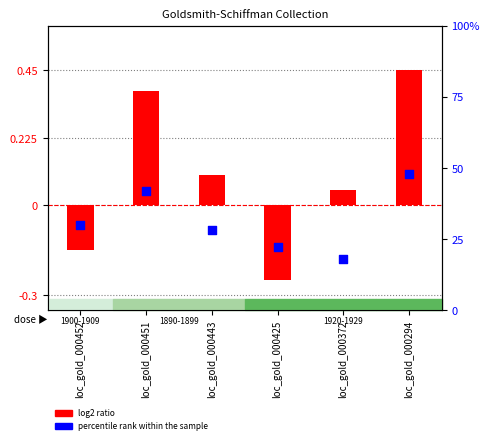

Which series has the widest spread of Y values?

percentile rank within the sample